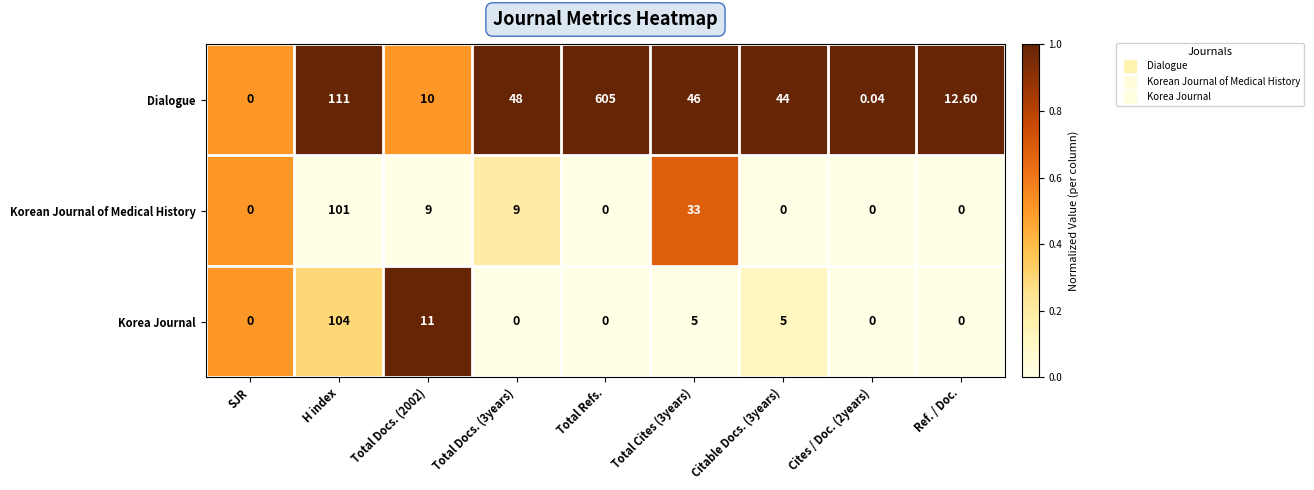

How many series are shown in this chart?

3